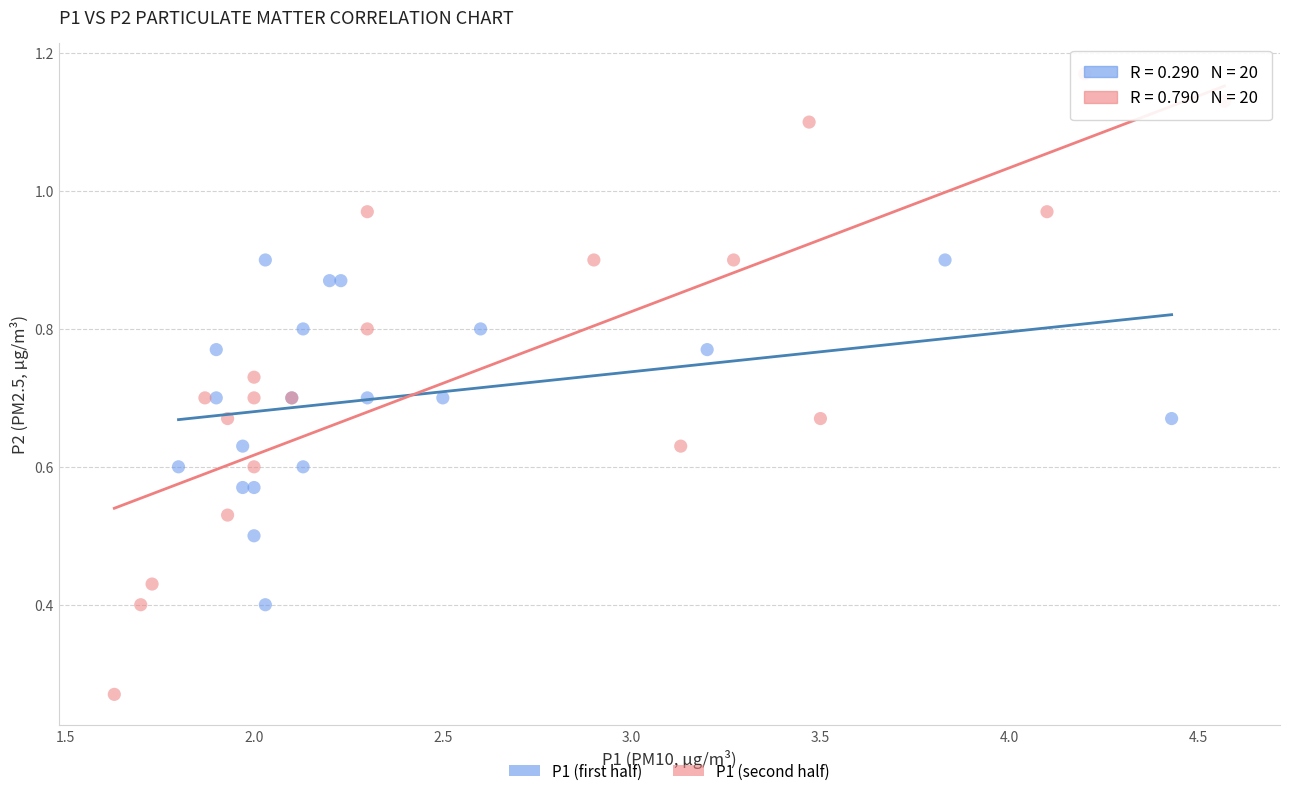

Which series has the largest Y range (max minus min)?

P1 (second half)